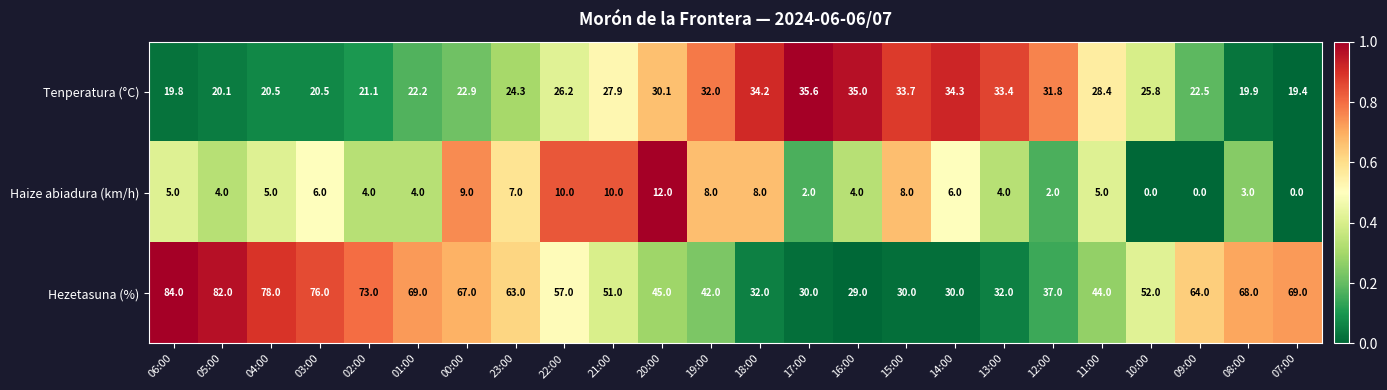

Rank the series by their average value, from lowest to highest.

Haize abiadura (km/h), Tenperatura (°C), Hezetasuna (%)